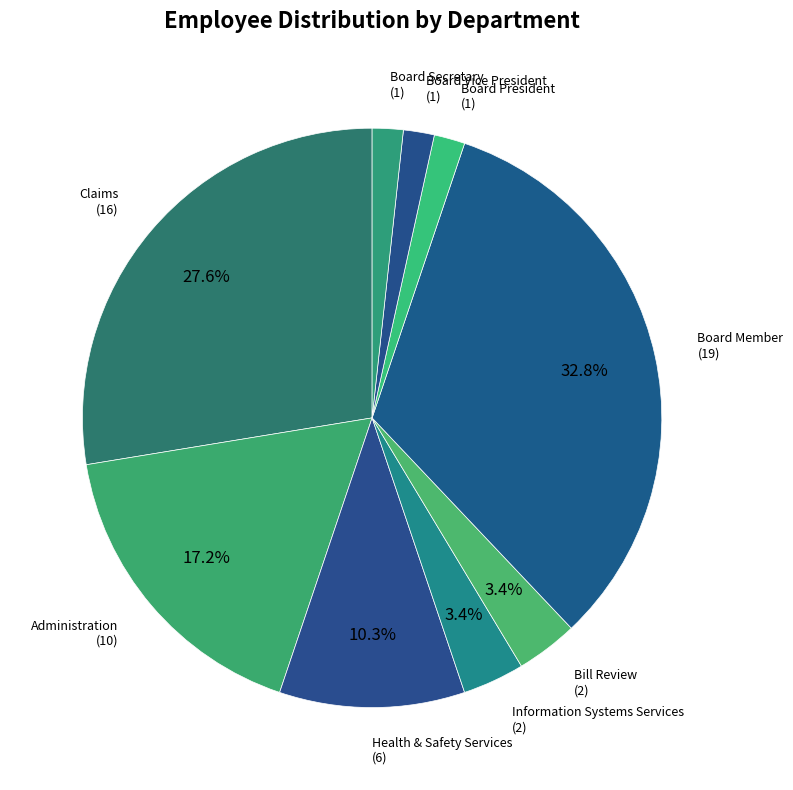

What percentage is NOT represented by Administration?

82.8%